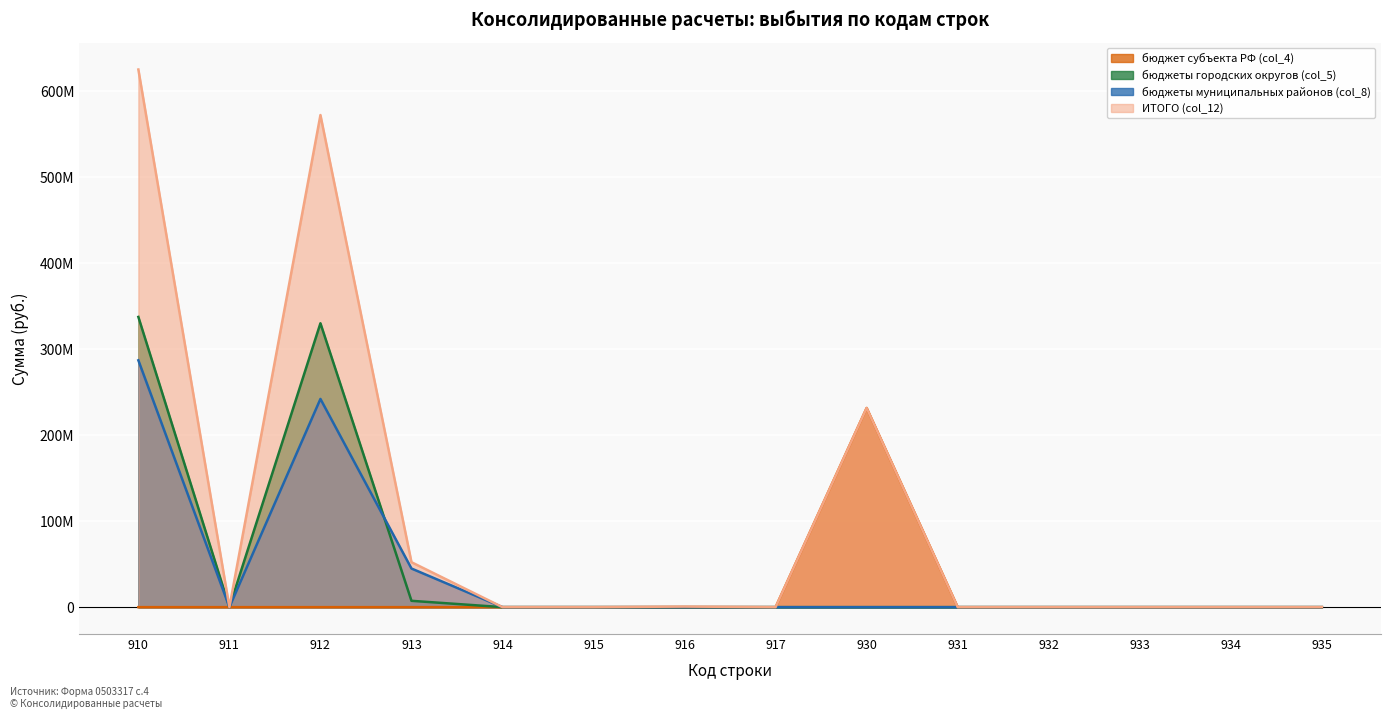

Rank the series by their maximum value, from lowest to highest.

бюджет субъекта РФ (col_4), бюджеты муниципальных районов (col_8), бюджеты городских округов (col_5), ИТОГО (col_12)